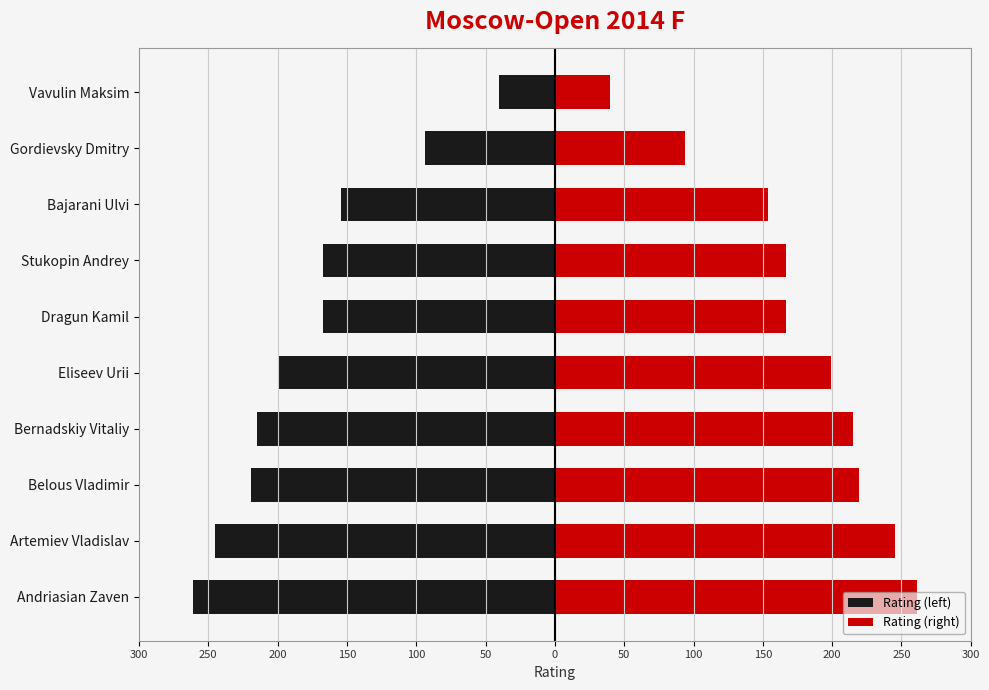

What are all the series names shown in the legend?

Rating (left), Rating (right)